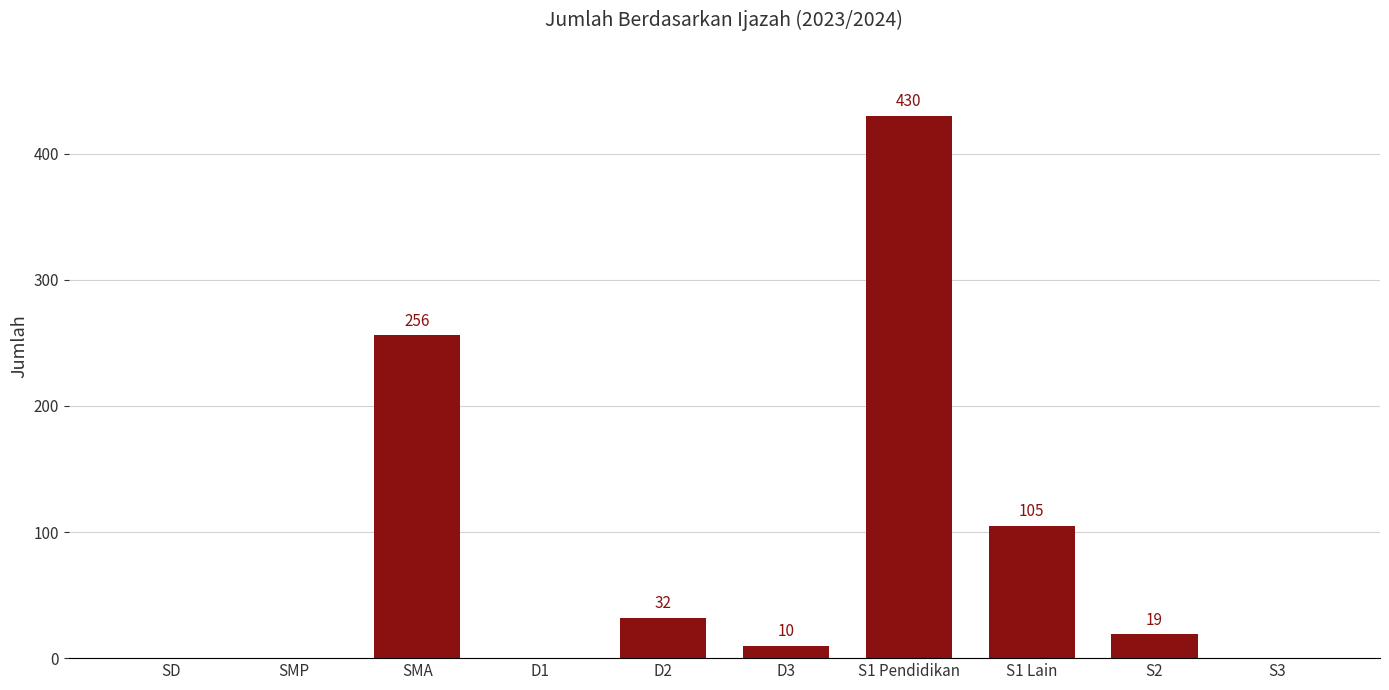

At which category does the chart reach its peak across all series?

S1 Pendidikan